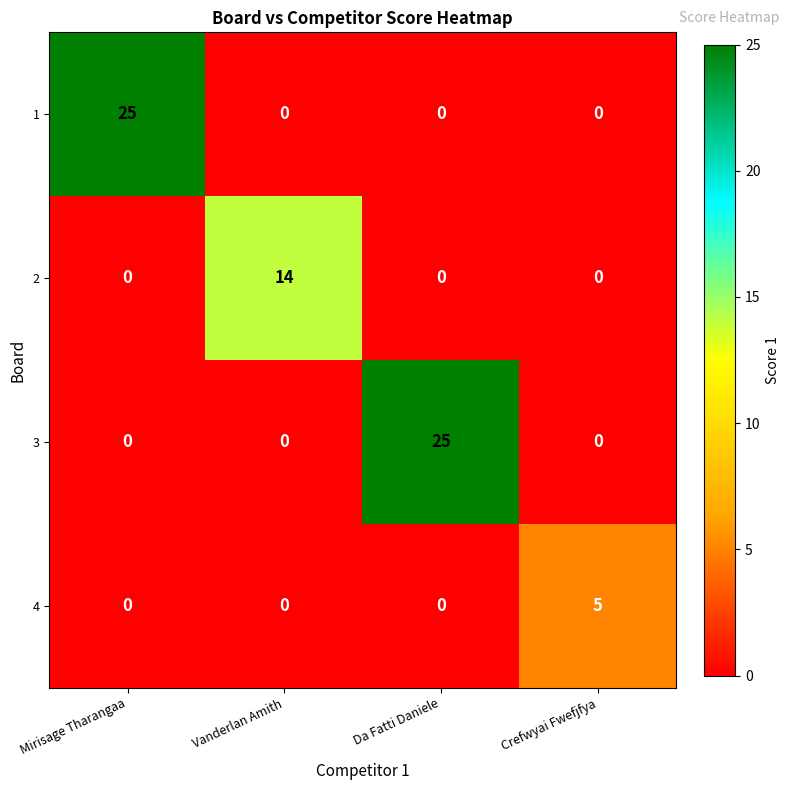

Between Da Fatti Daniele and Crefwyai Fwefjfya, which series saw the biggest shift?

3